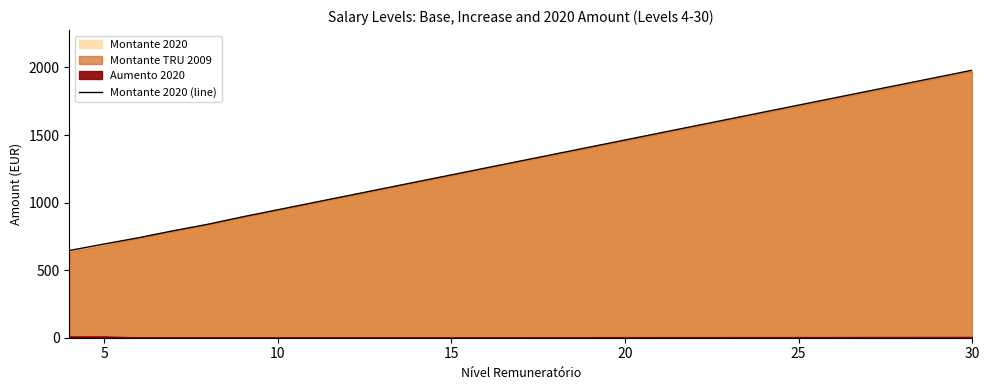

What is the maximum value for Montante 2020 (line)?

1979.8